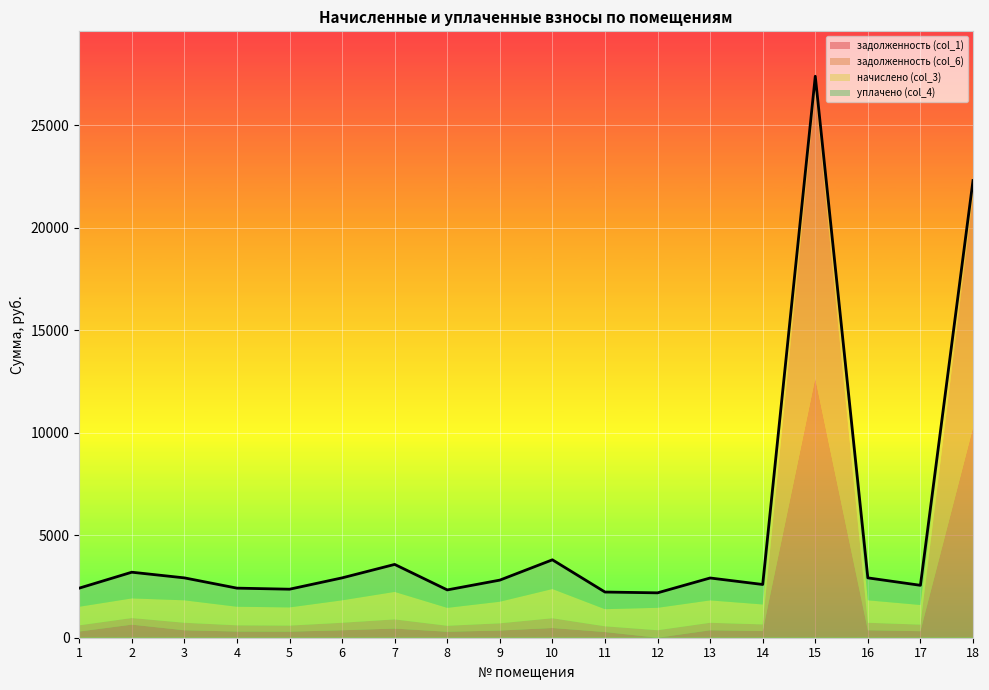

What is the sum of the задолженность (col_1) values at 16 and 14?

689.8